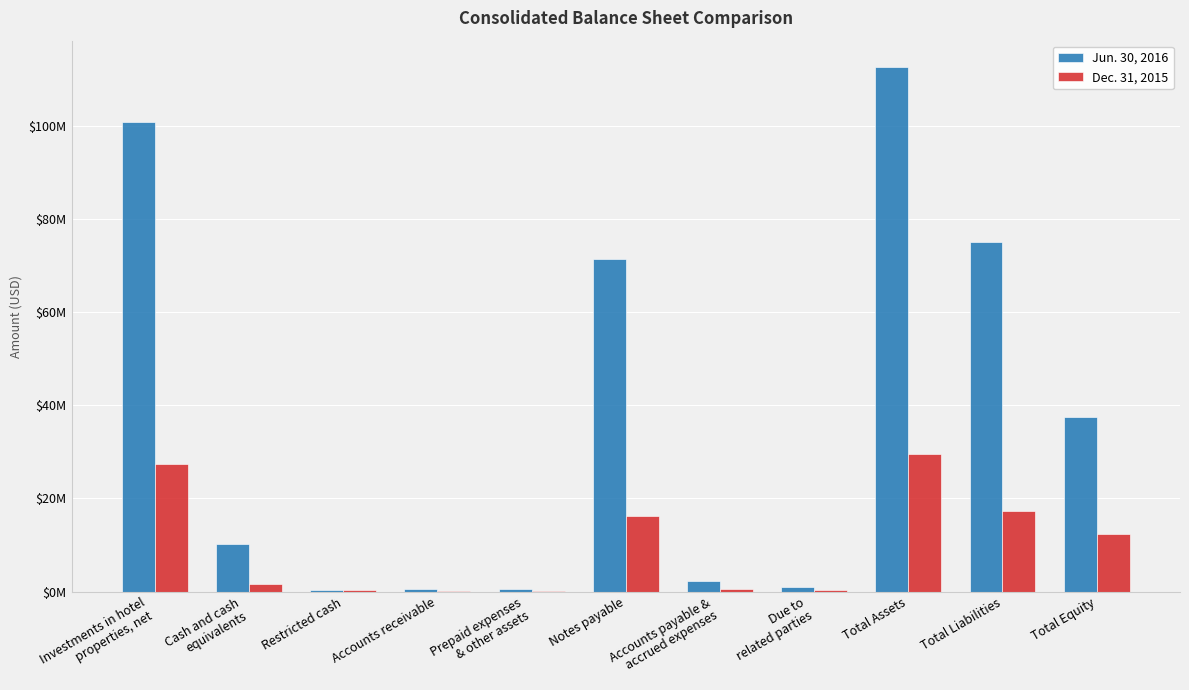

What is the approximate value of Jun. 30, 2016 at Cash and cash
equivalents, to the nearest 100?

10190900